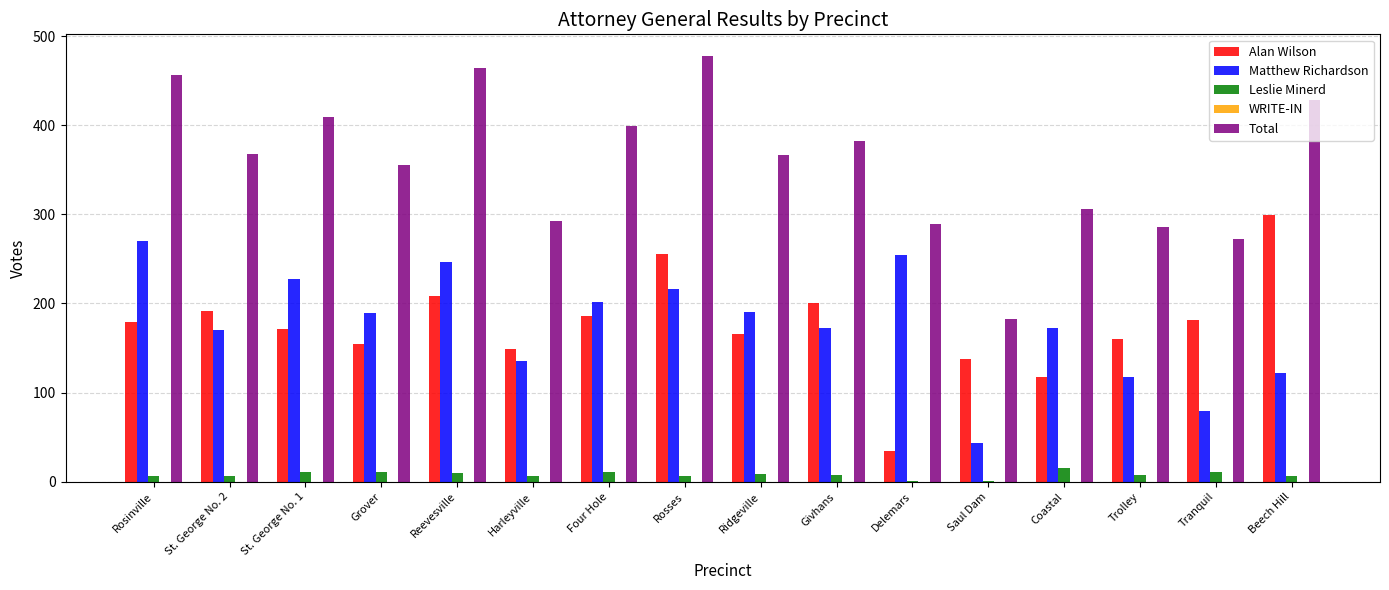

What is the highest value of the Leslie Minerd series?

16